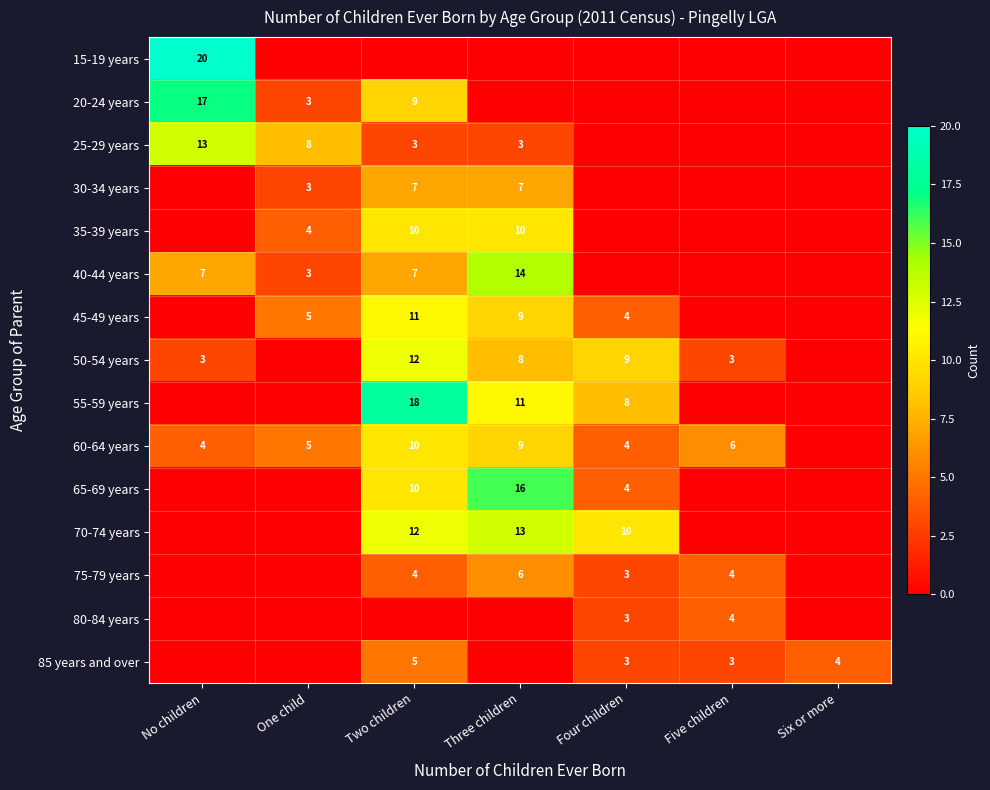

The 20-24 years series shows 9 at Two children. True or false?

True